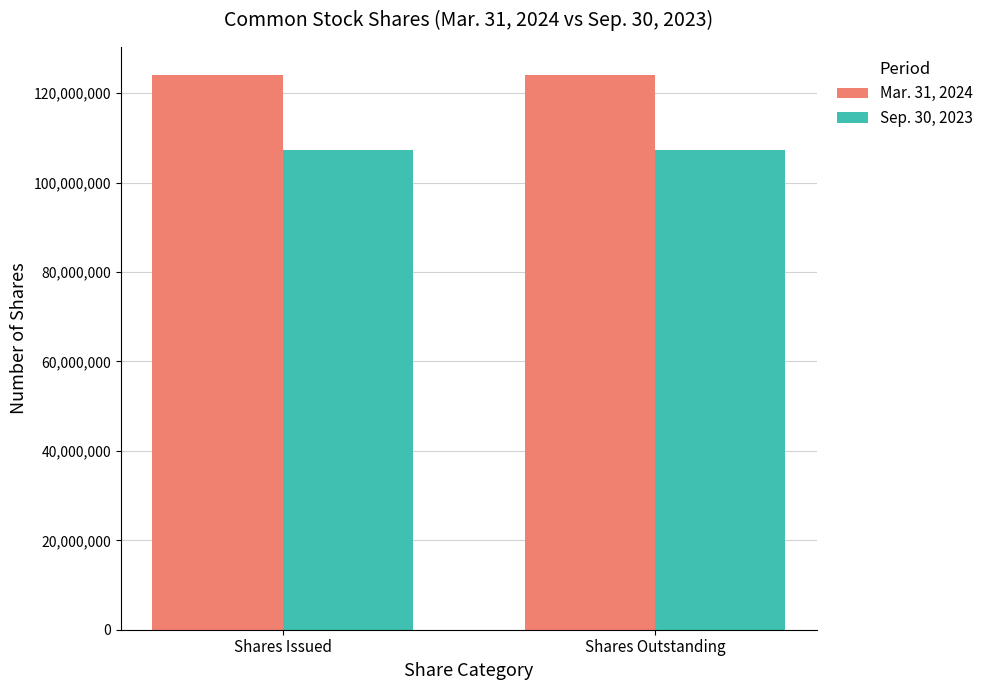

How many series are shown in this chart?

2